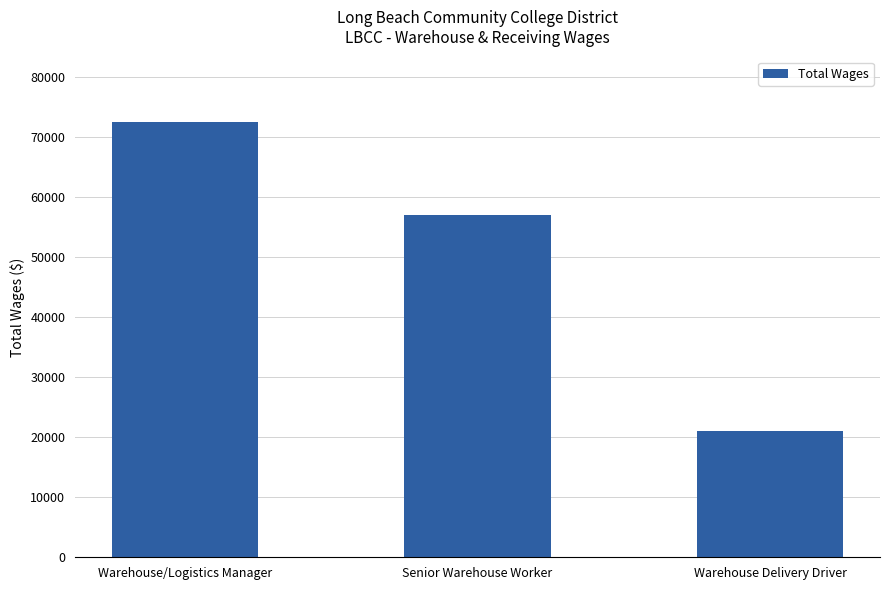

Which category has the highest value across all series?

Warehouse/Logistics Manager